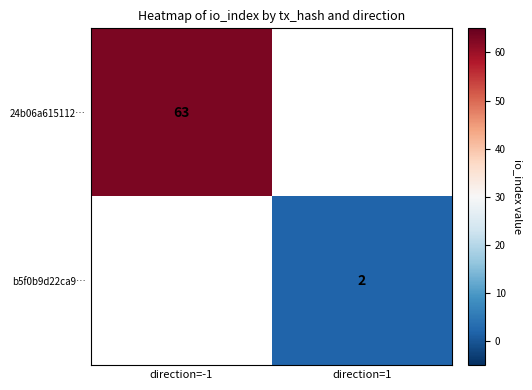

What is the greatest value displayed?

63.0